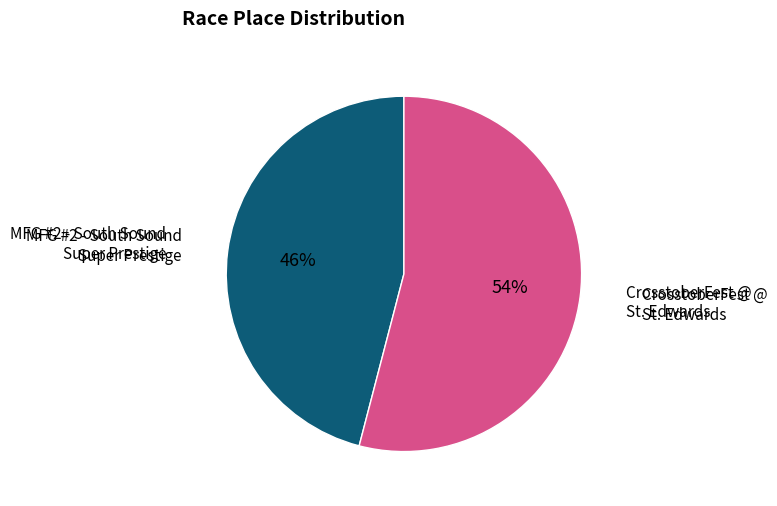

To the nearest percent, what is the difference between the largest and smallest slice percentages?

8%